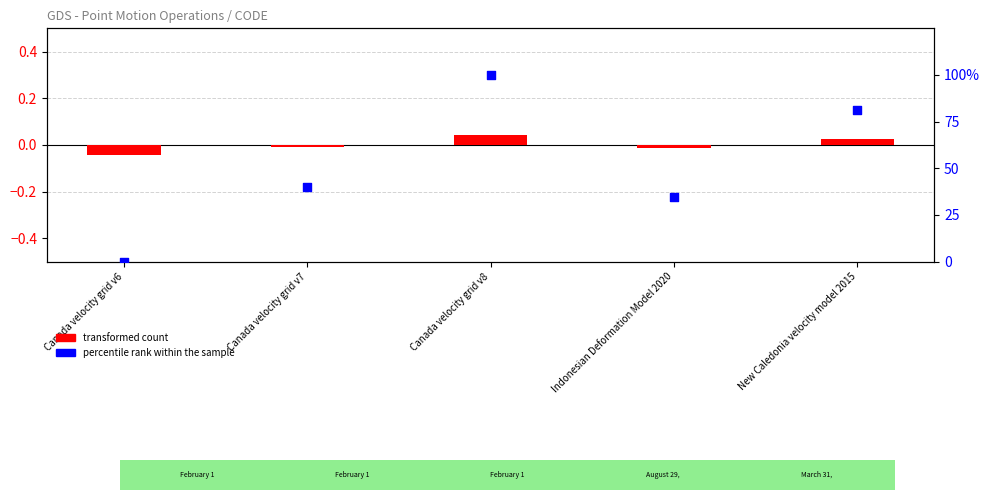

Which series reaches the minimum Y coordinate?

transformed count